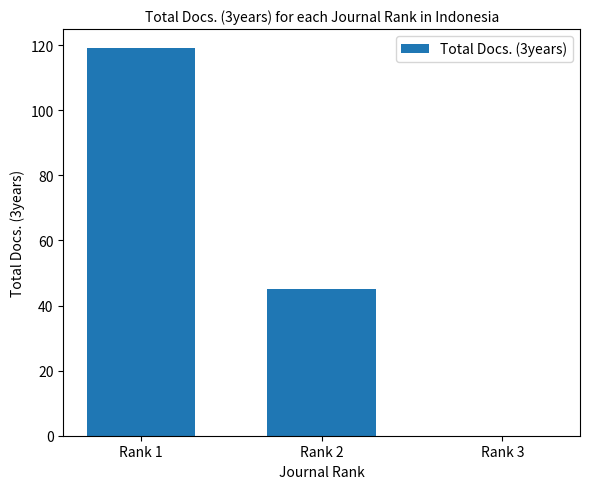

Where is the data nearest to the value 59?

Rank 2